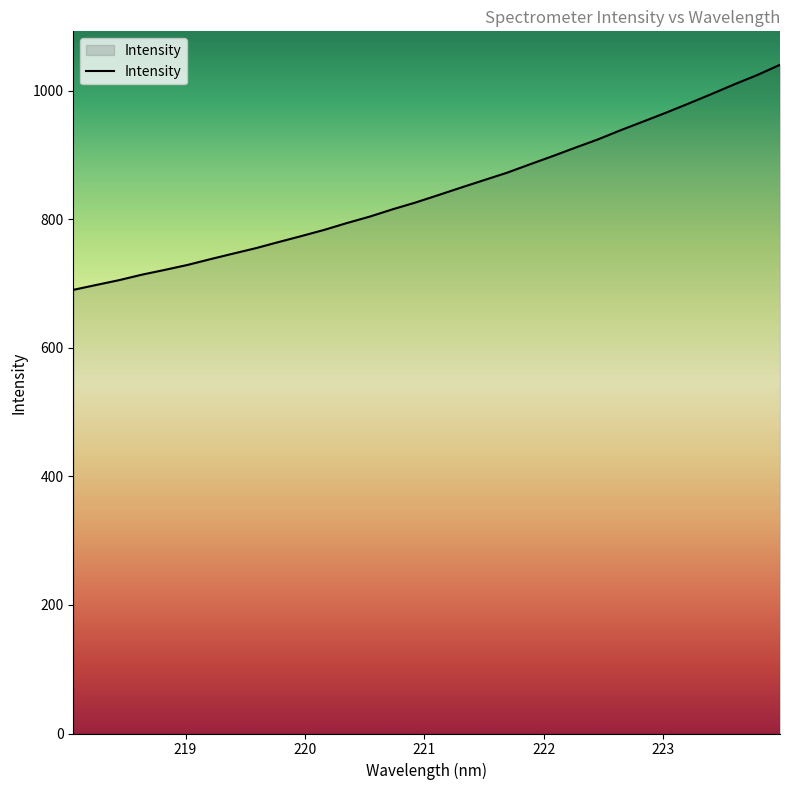

How many distinct data groups are displayed?

1